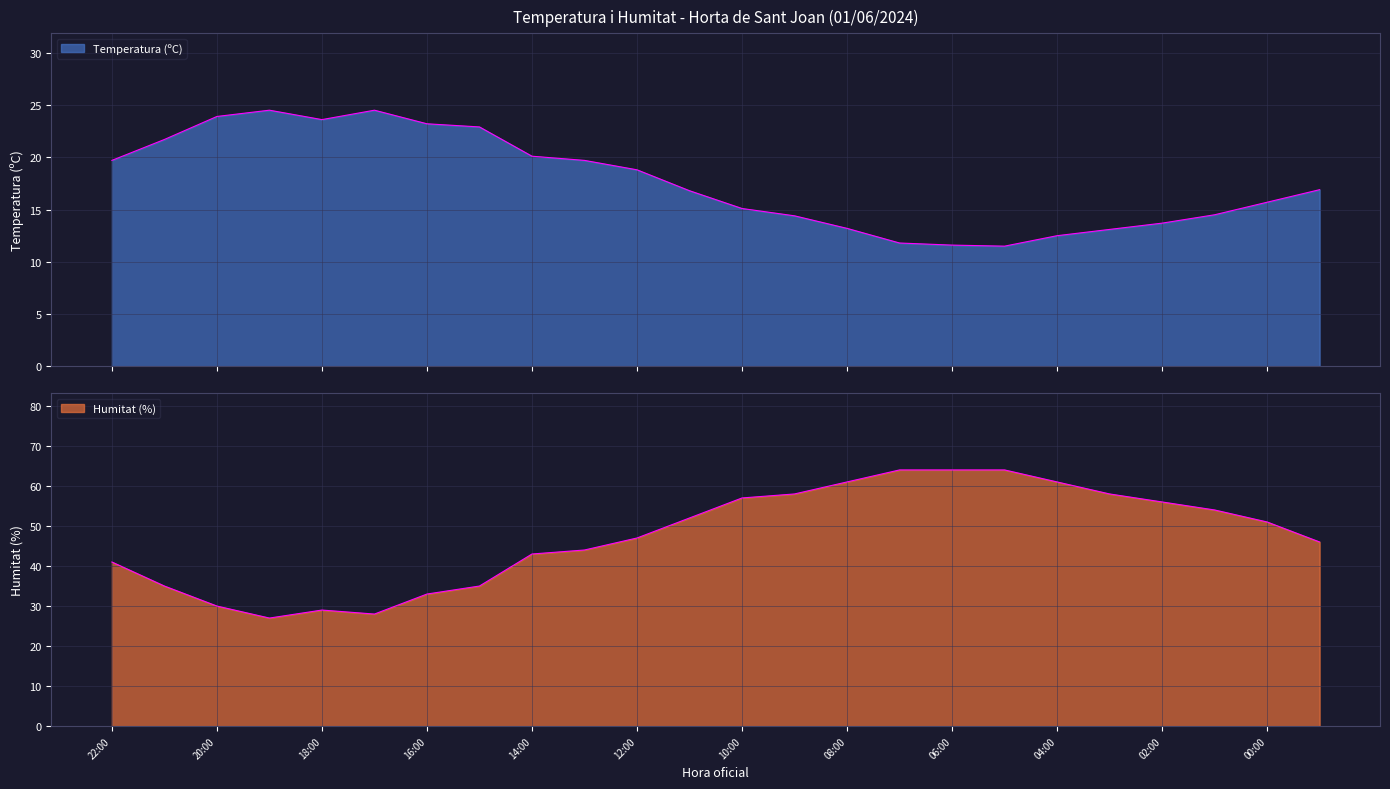

How many values in the Humitat (%) series exceed 51?

11